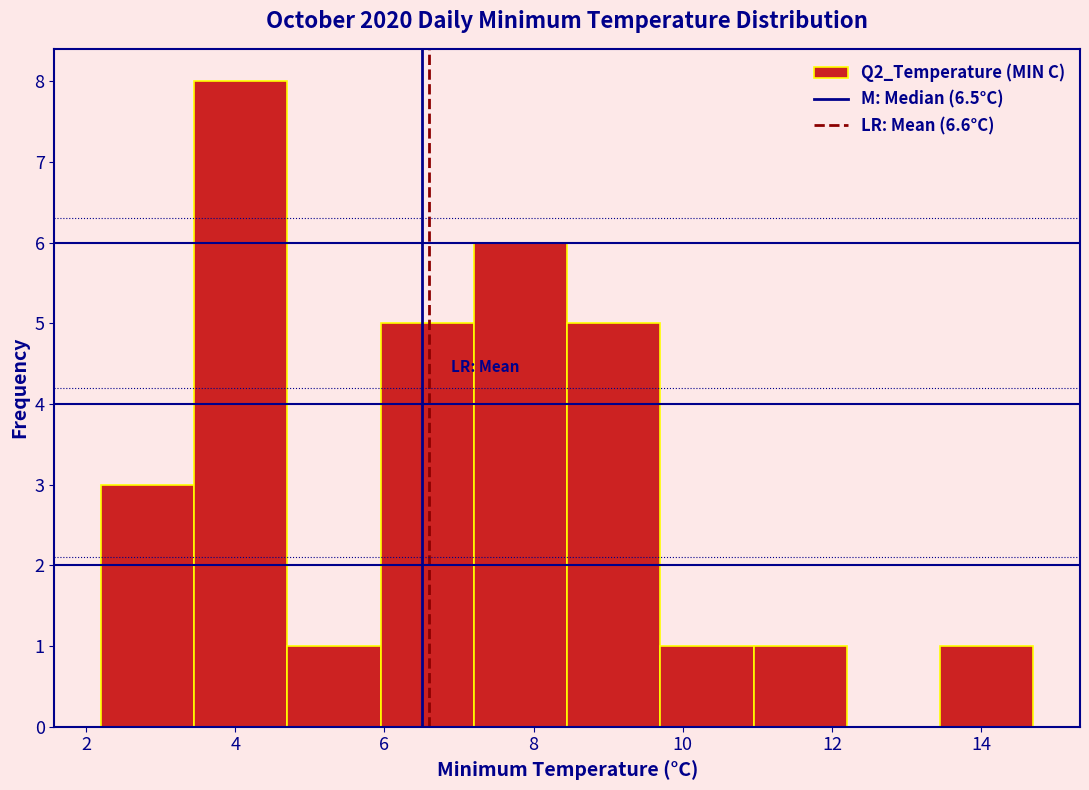

Reading left to right, transcribe this chart: for each bar, give the range it covers on the x-axis and its height. Neither the bar edges nor the heights are printed on the chart, so give them approximately, as read against the axes.

2.20 to 3.45: 3
3.45 to 4.70: 8
4.70 to 5.95: 1
5.95 to 7.20: 5
7.20 to 8.45: 6
8.45 to 9.70: 5
9.70 to 10.95: 1
10.95 to 12.20: 1
12.20 to 13.45: 0
13.45 to 14.70: 1